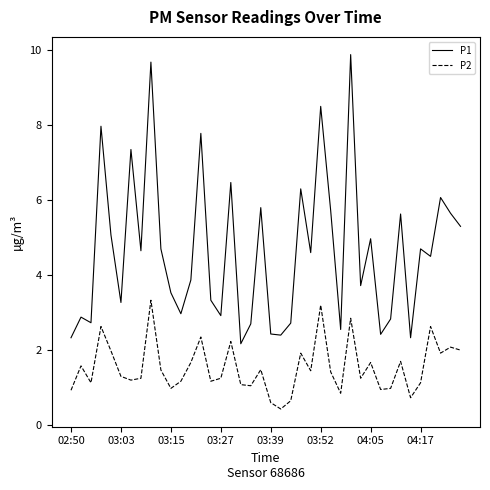

Which series has the largest range (max minus min)?

P1